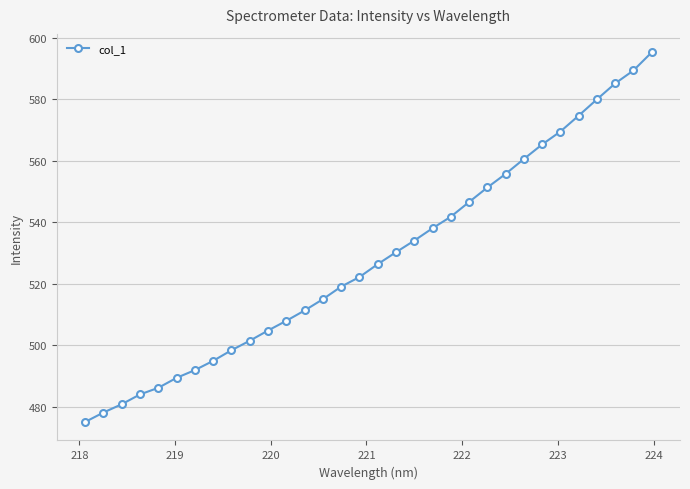

What is the maximum value shown in the chart?

595.2